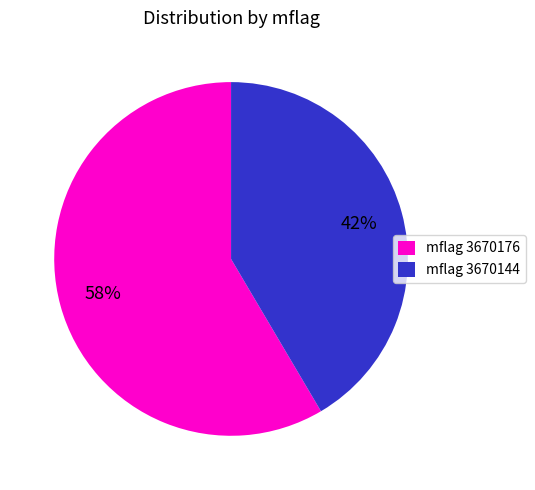

To the nearest percent, what is the combined percentage of mflag 3670144 and mflag 3670176?

100%